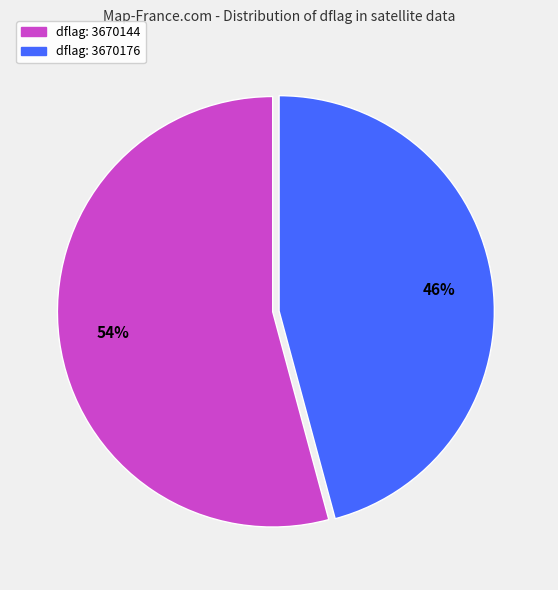

Is there any slice that represents more than half of the pie?

Yes